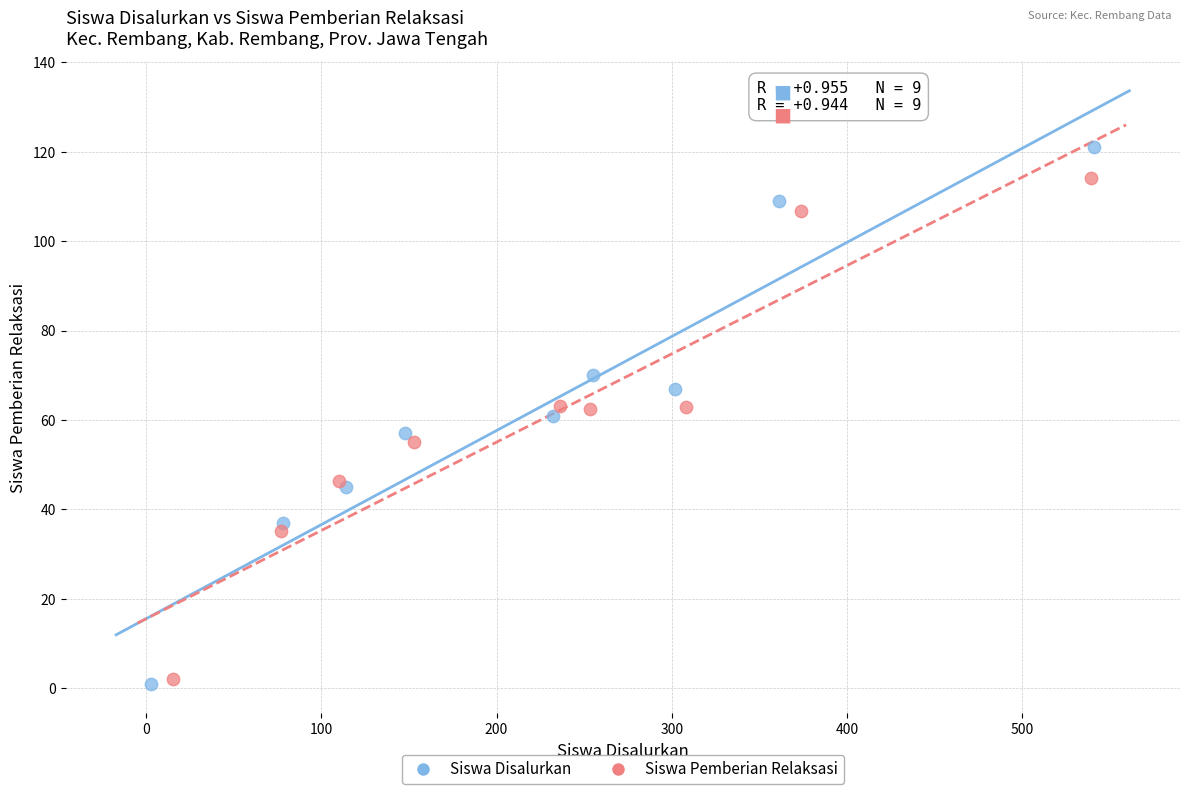

Which series has the largest Y range (max minus min)?

Siswa Disalurkan